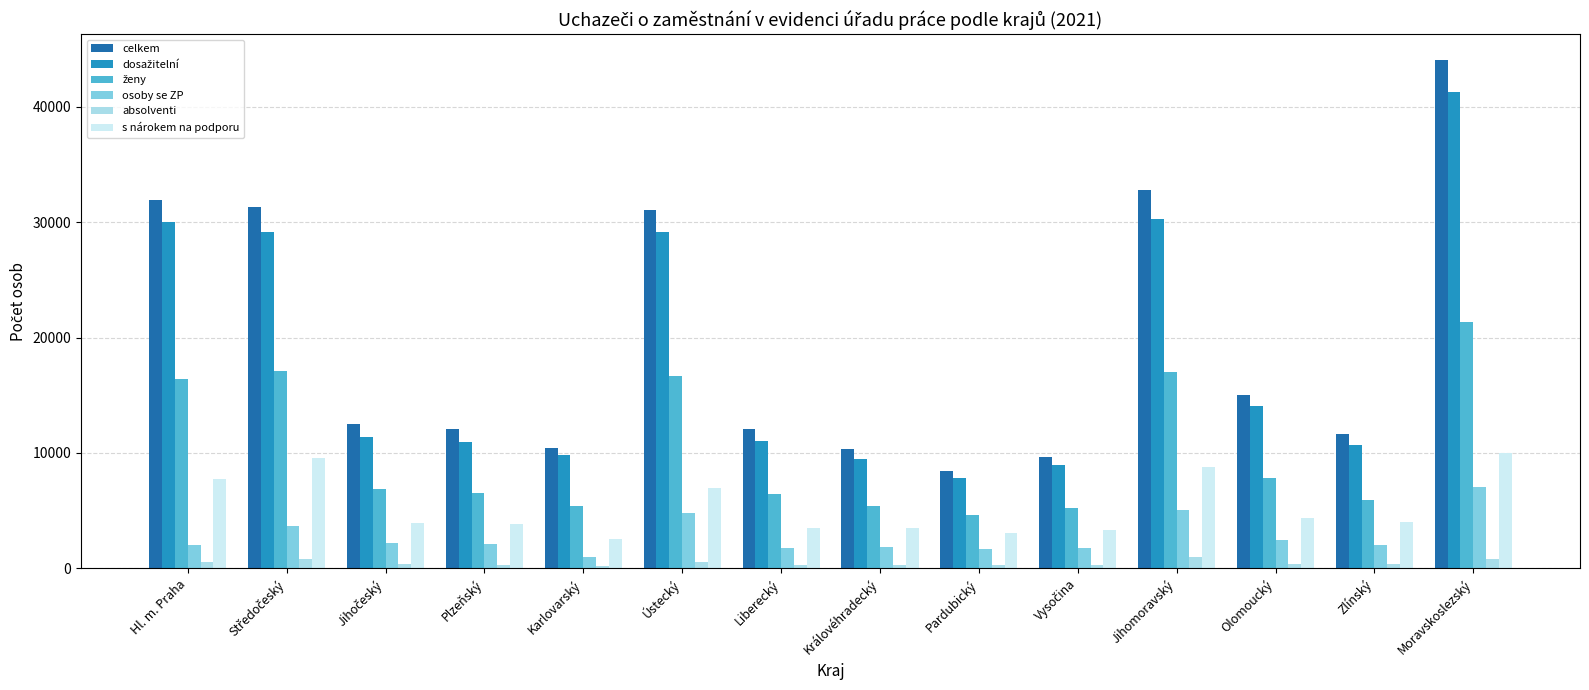

Is it true that s nárokem na podporu equals 7231 at Zlínský?

False